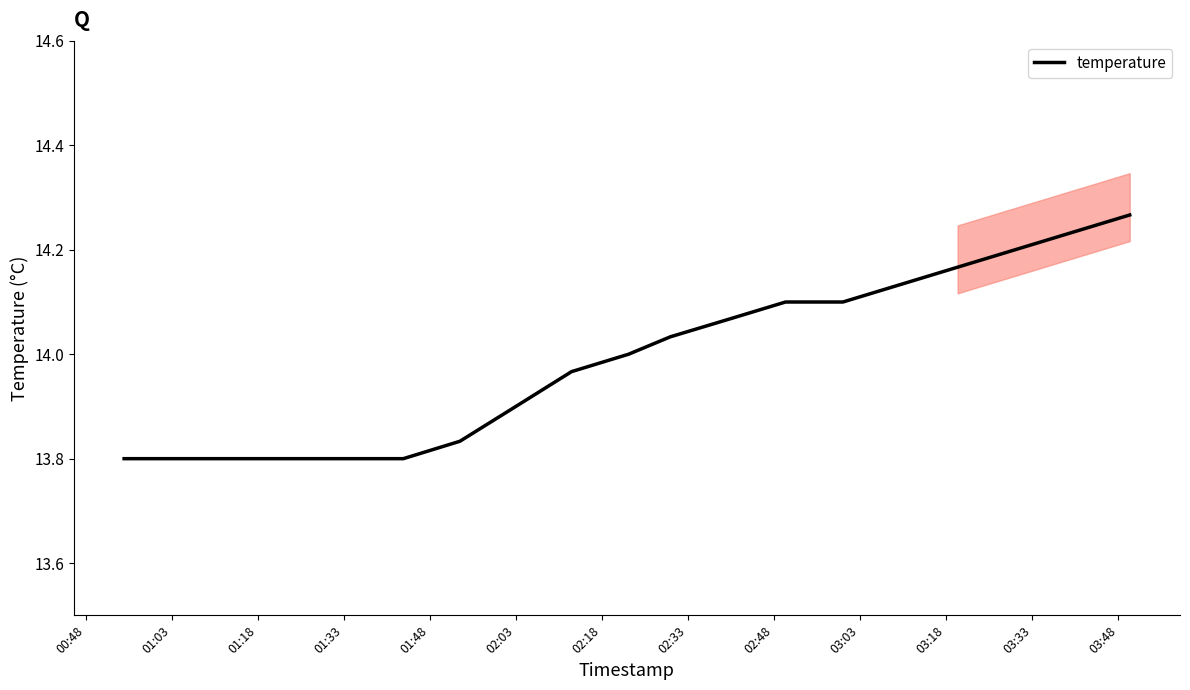

What is the label of the 8th point from the right?

03:33